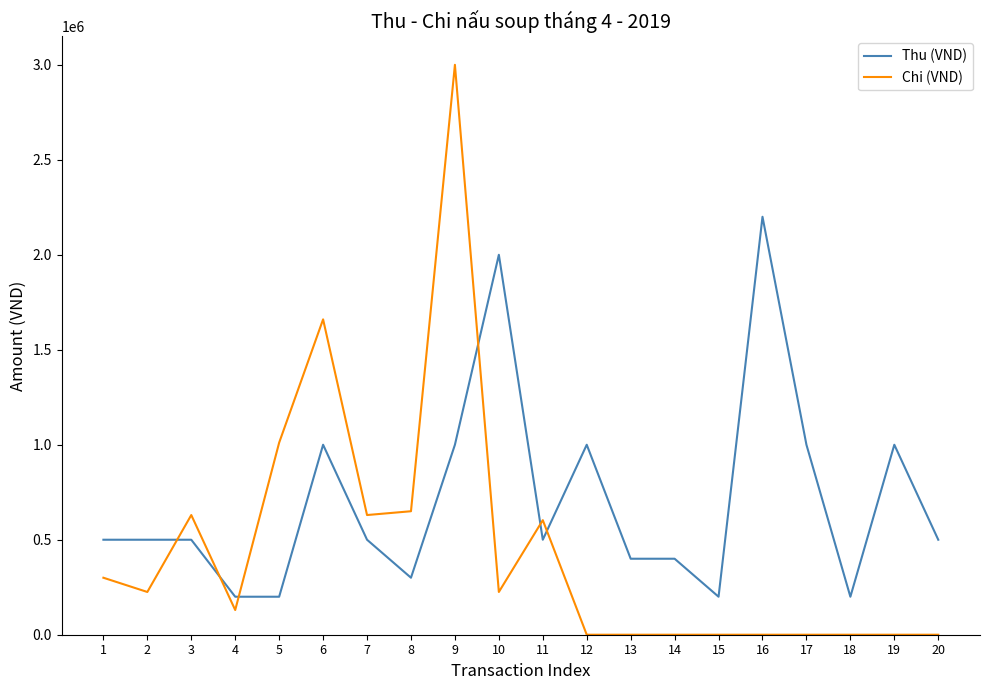

List the series in order of their overall mean, highest first.

Thu (VND), Chi (VND)